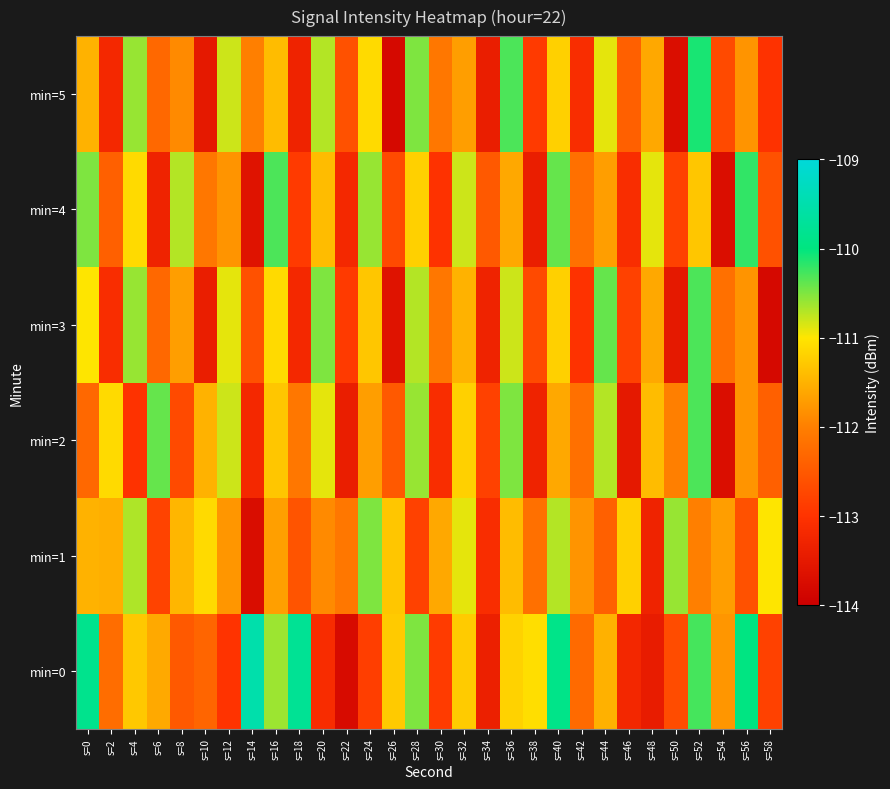

Which has a higher value, s=24 or s=22?

s=24